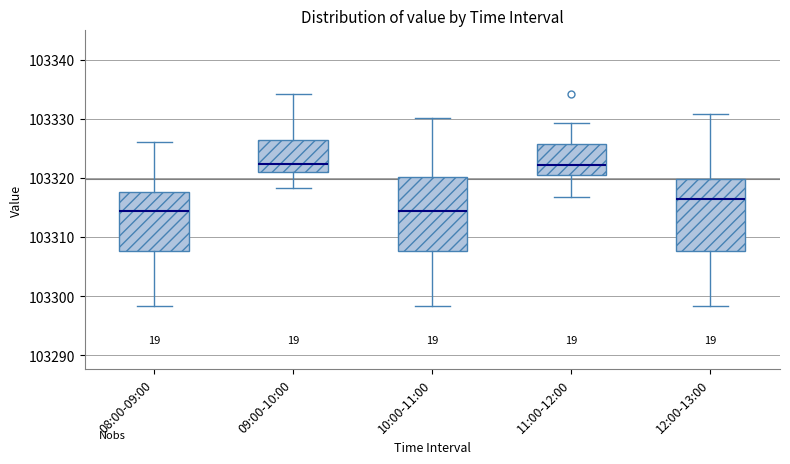

Reading left to right, transcribe this box plot: for each box, give where its median line is, the range the box spans, and where its two whiskers end, as read against the y-axis. The values are not printed on the chart, so give them approximately, as read against the axis.

08:00-09:00: median 103314, box 103308 to 103318, whiskers 103298 to 103326
09:00-10:00: median 103322, box 103321 to 103326, whiskers 103318 to 103334
10:00-11:00: median 103314, box 103308 to 103320, whiskers 103298 to 103330
11:00-12:00: median 103322, box 103321 to 103326, whiskers 103317 to 103329
12:00-13:00: median 103316, box 103308 to 103320, whiskers 103298 to 103331